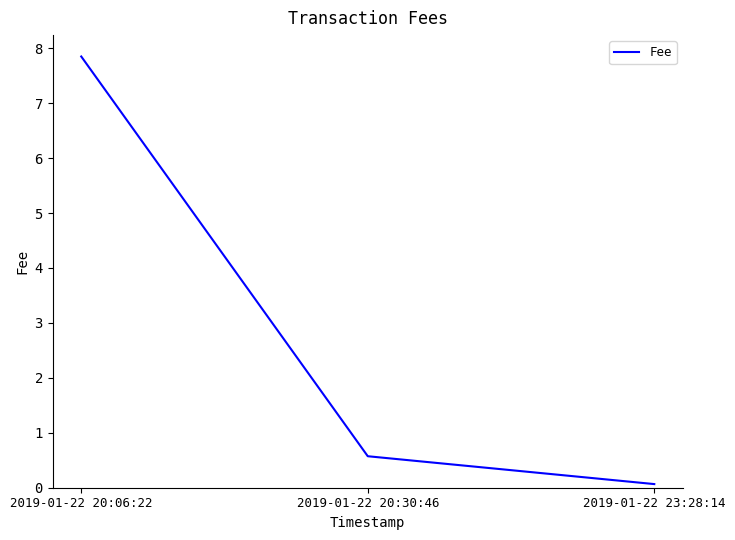

List the labels in order of value, largest first.

2019-01-22 20:06:22, 2019-01-22 20:30:46, 2019-01-22 23:28:14